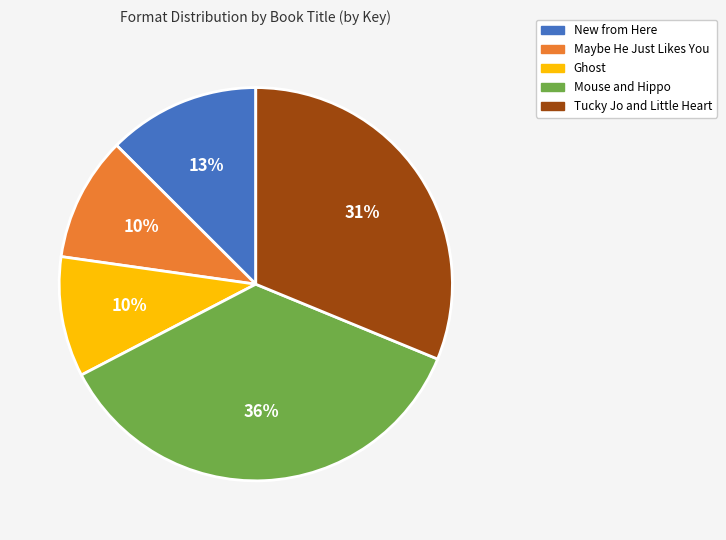

To the nearest percent, what is the difference between the Tucky Jo and Little Heart and Mouse and Hippo slice percentages?

5%